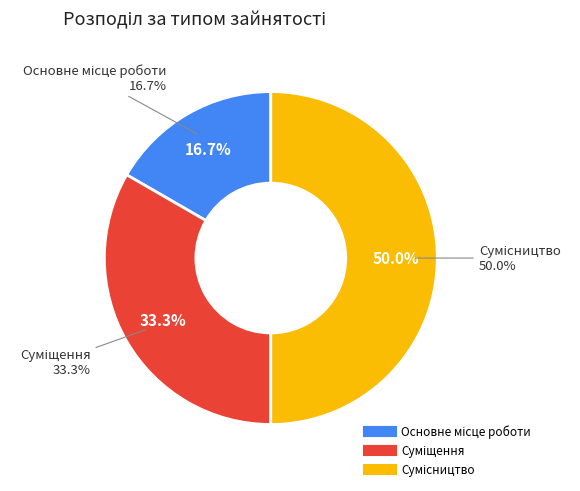

Is it true that Сумісництво is 50% of the pie?

True